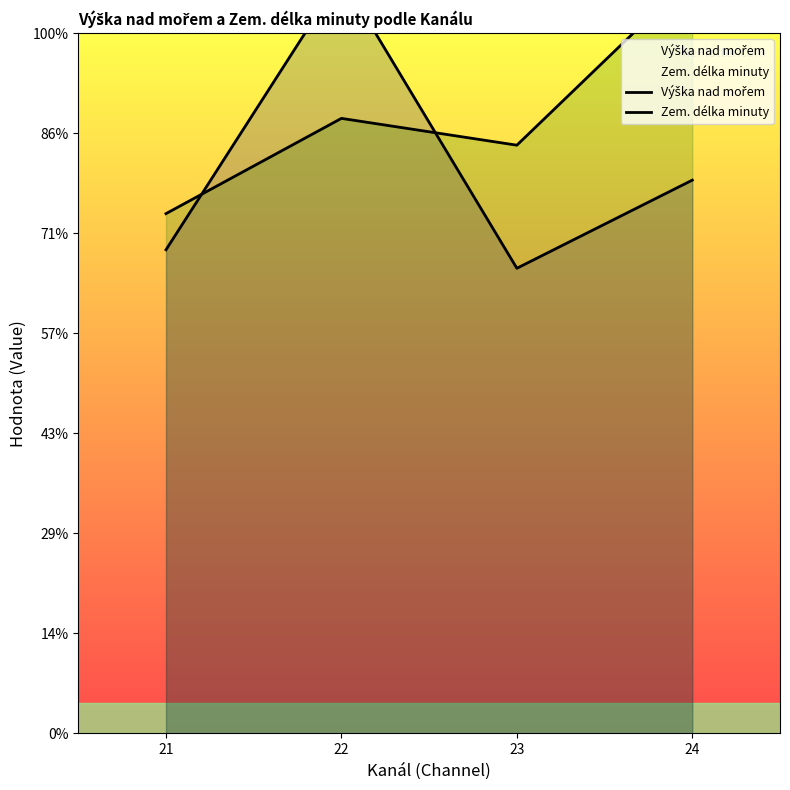

How many times do Zem. délka minuty and Výška nad mořem cross each other?

2